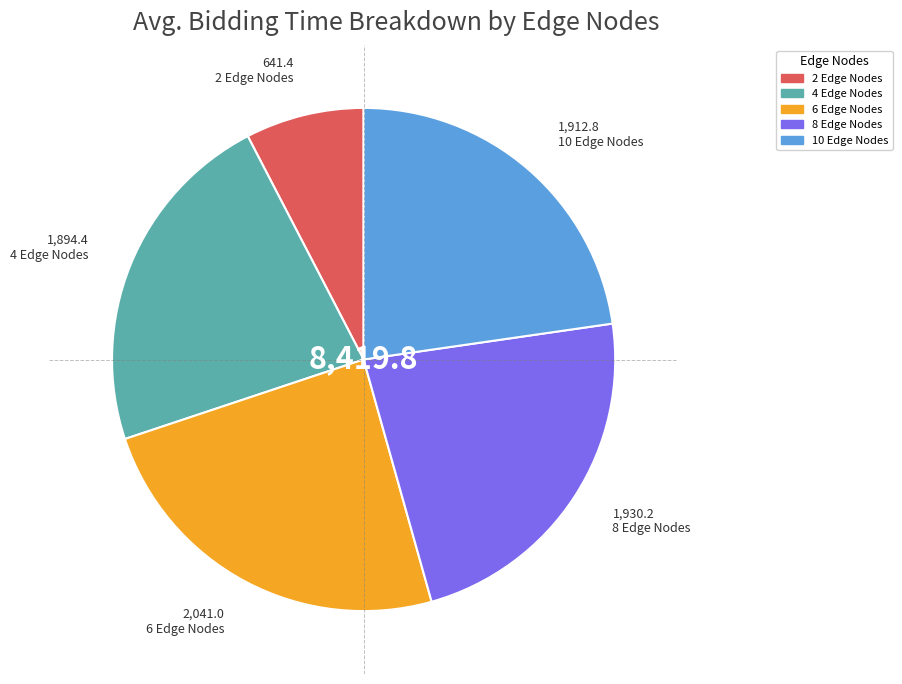

What is the ratio of the value at 8 Edge Nodes to the value at 2 Edge Nodes?

3.0